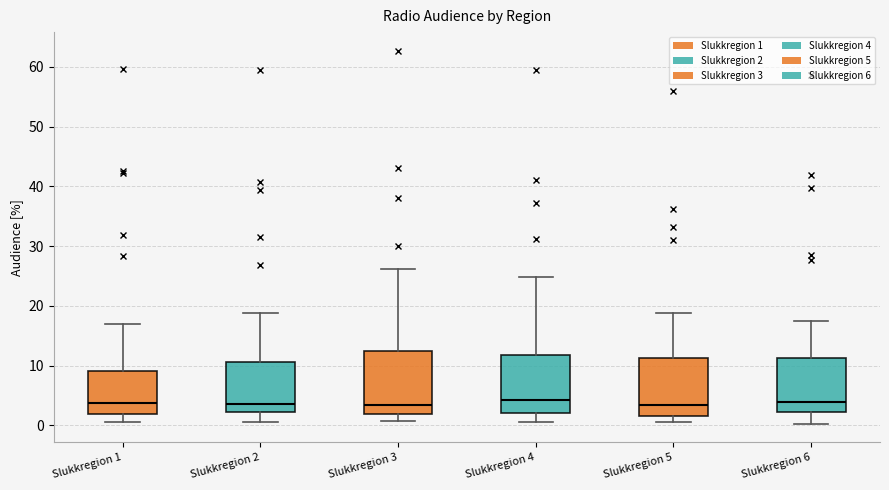

Reading left to right, read every box against the y-axis: the position of its median line, the range the box covers, and the ends of its whiskers. The values are not printed on the chart, so give them approximately, as read against the axis.

Slukkregion 1: median 4, box 2 to 9, whiskers 1 to 17
Slukkregion 2: median 4, box 2 to 11, whiskers 1 to 19
Slukkregion 3: median 3, box 2 to 13, whiskers 1 to 26
Slukkregion 4: median 4, box 2 to 12, whiskers 1 to 25
Slukkregion 5: median 3, box 2 to 11, whiskers 1 to 19
Slukkregion 6: median 4, box 2 to 11, whiskers 0 to 17